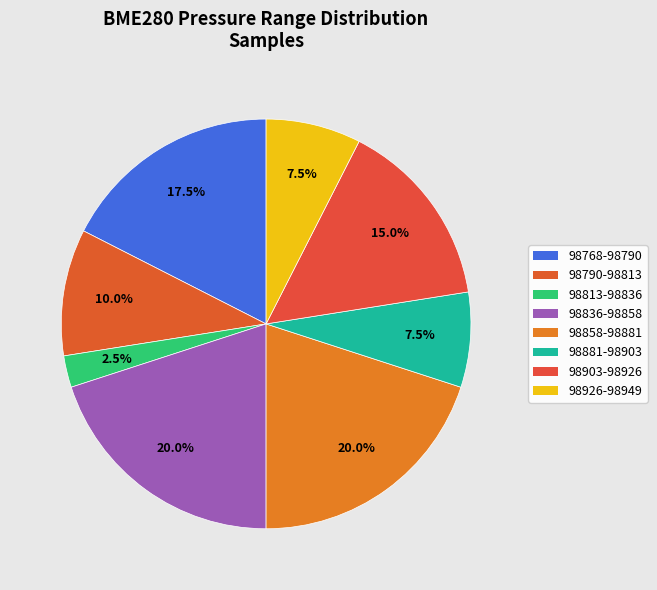

How many segments does this pie chart have?

8